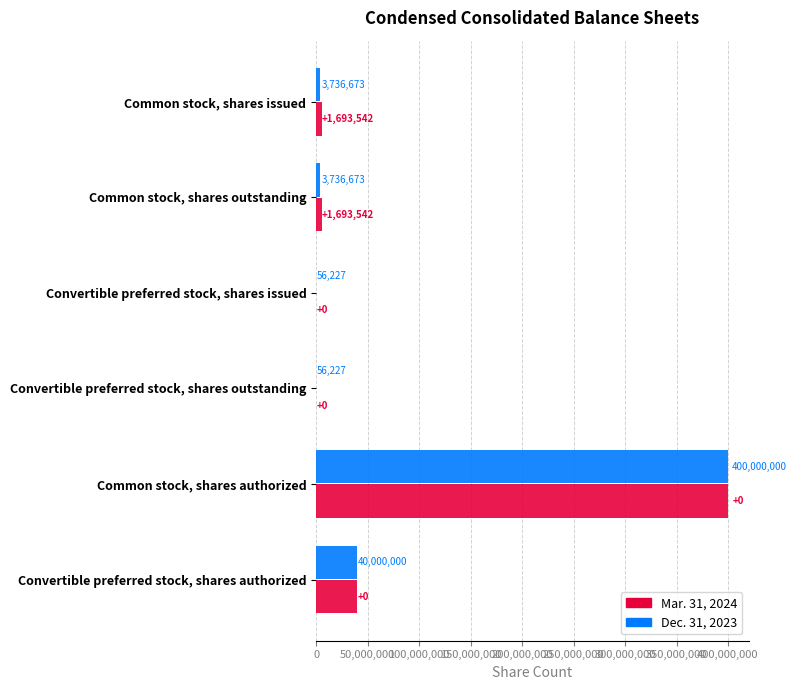

What is the sum of the Mar. 31, 2024 values at Common stock, shares outstanding and Convertible preferred stock, shares authorized?

45430215